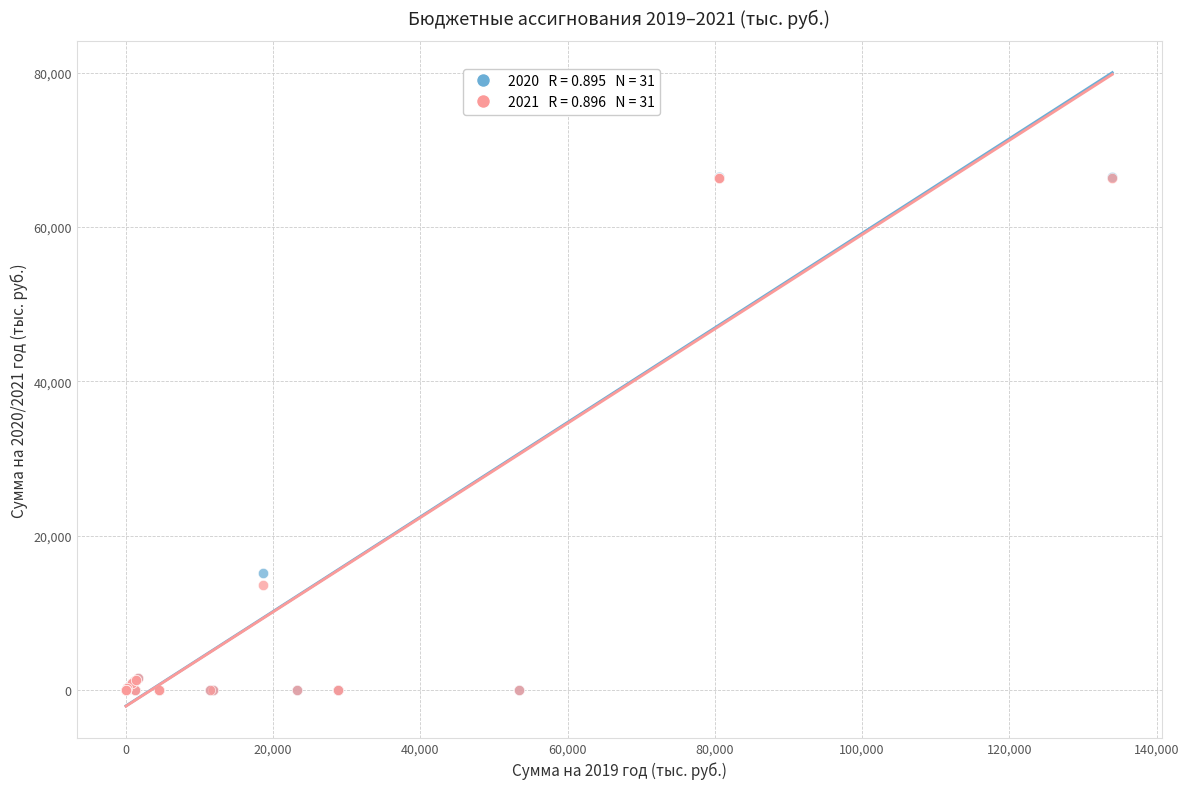

Across all series, what Y value is closest to 33220?

15198.5